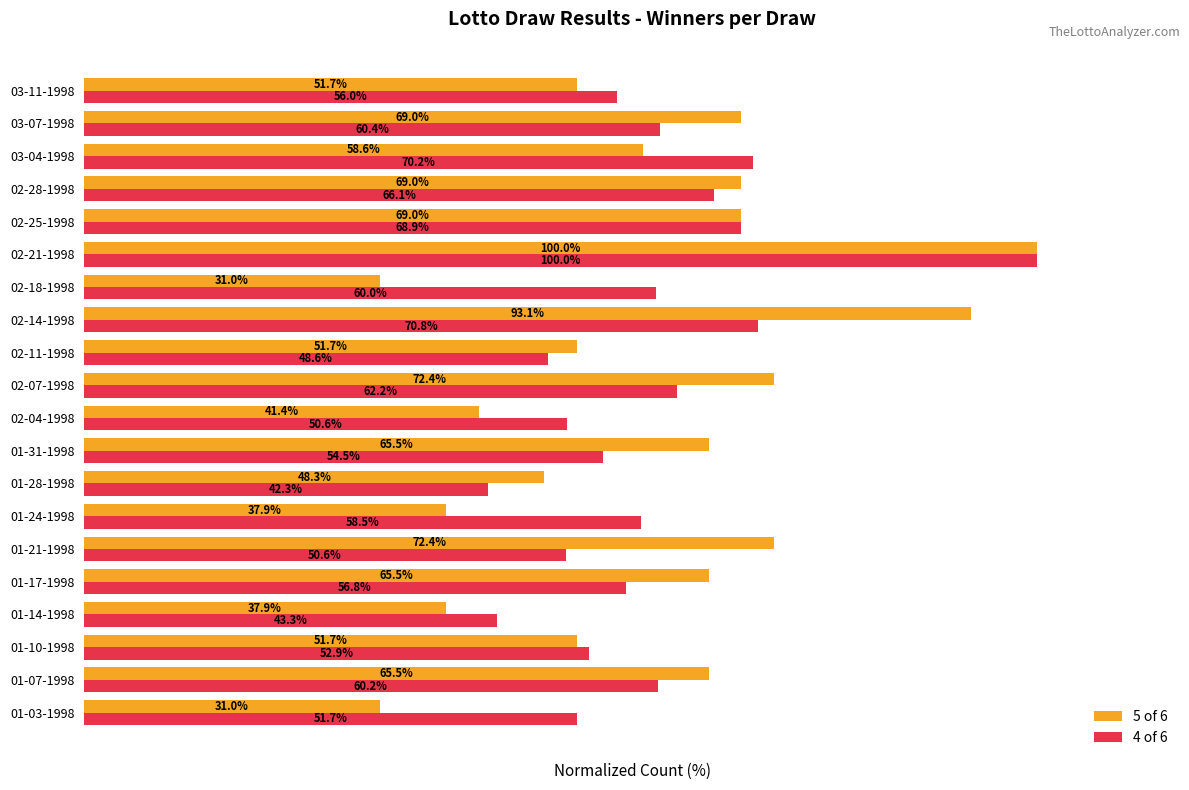

At which label does 4 of 6 reach its minimum?

01-28-1998